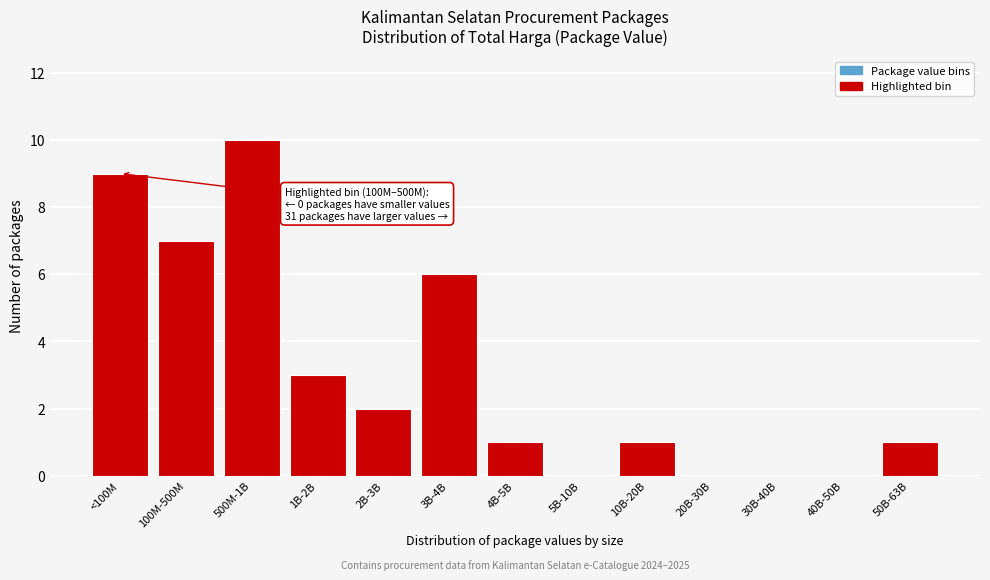

Reading left to right, extract all data points from this chart.

<100M=9	100M-500M=7	500M-1B=10	1B-2B=3	2B-3B=2	3B-4B=6	4B-5B=1	5B-10B=0	10B-20B=1	20B-30B=0	30B-40B=0	40B-50B=0	50B-63B=1